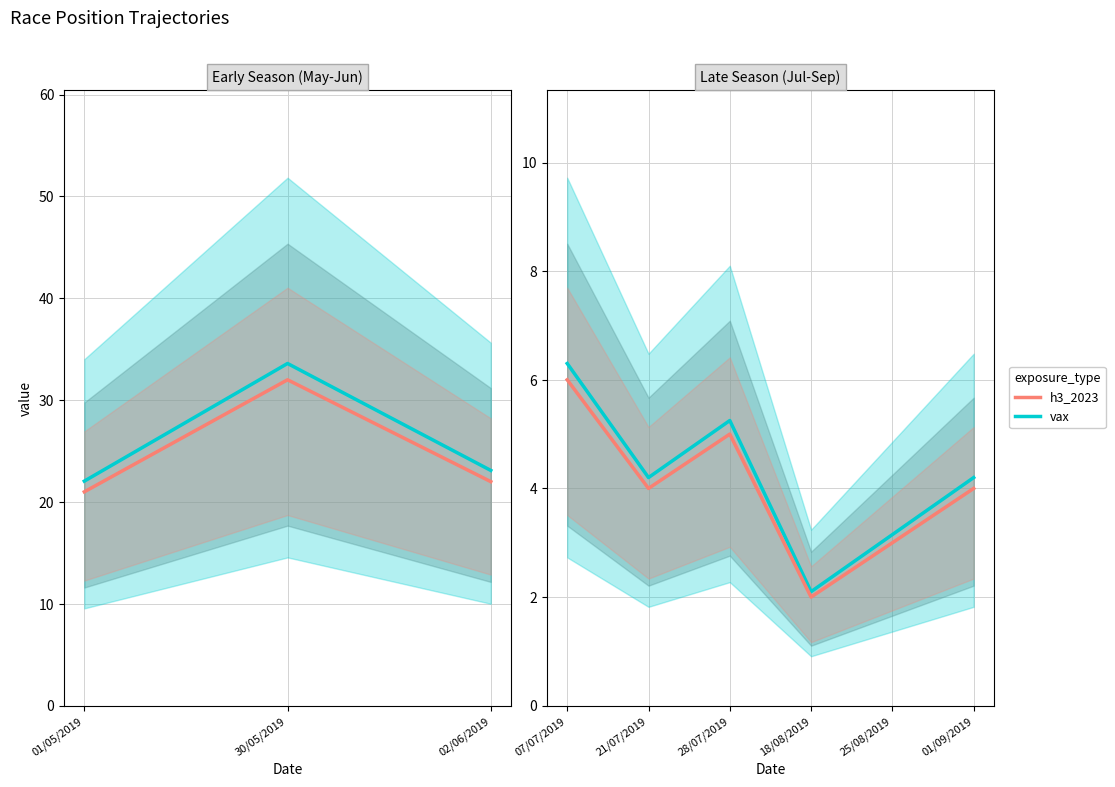

True or false: h3_2023 and vax intersect in this chart.

False